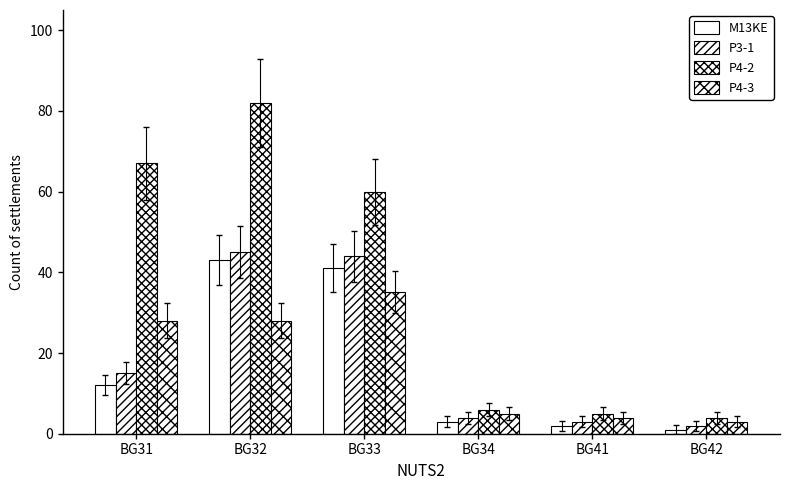

Reading left to right, extract all data points from this chart.

M13KE: BG31=12	BG32=43	BG33=41	BG34=3	BG41=2	BG42=1
P3-1: BG31=15	BG32=45	BG33=44	BG34=4	BG41=3	BG42=2
P4-2: BG31=67	BG32=82	BG33=60	BG34=6	BG41=5	BG42=4
P4-3: BG31=28	BG32=28	BG33=35	BG34=5	BG41=4	BG42=3